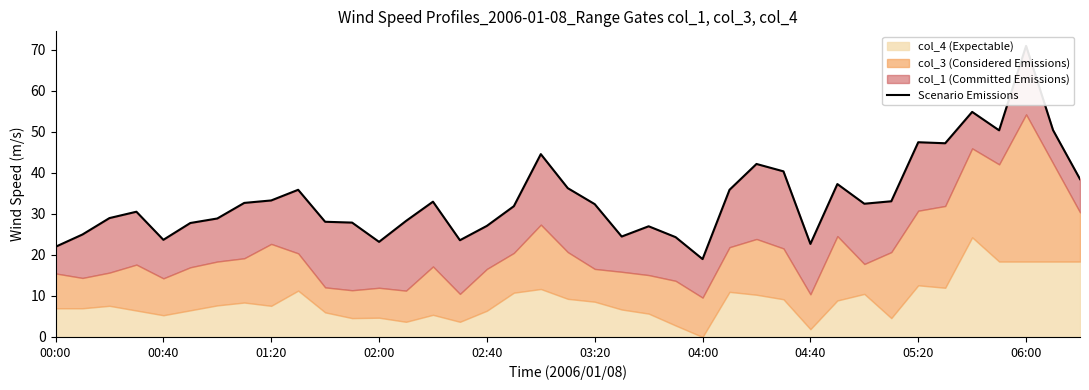

Between 18 and 32, which is larger?

32